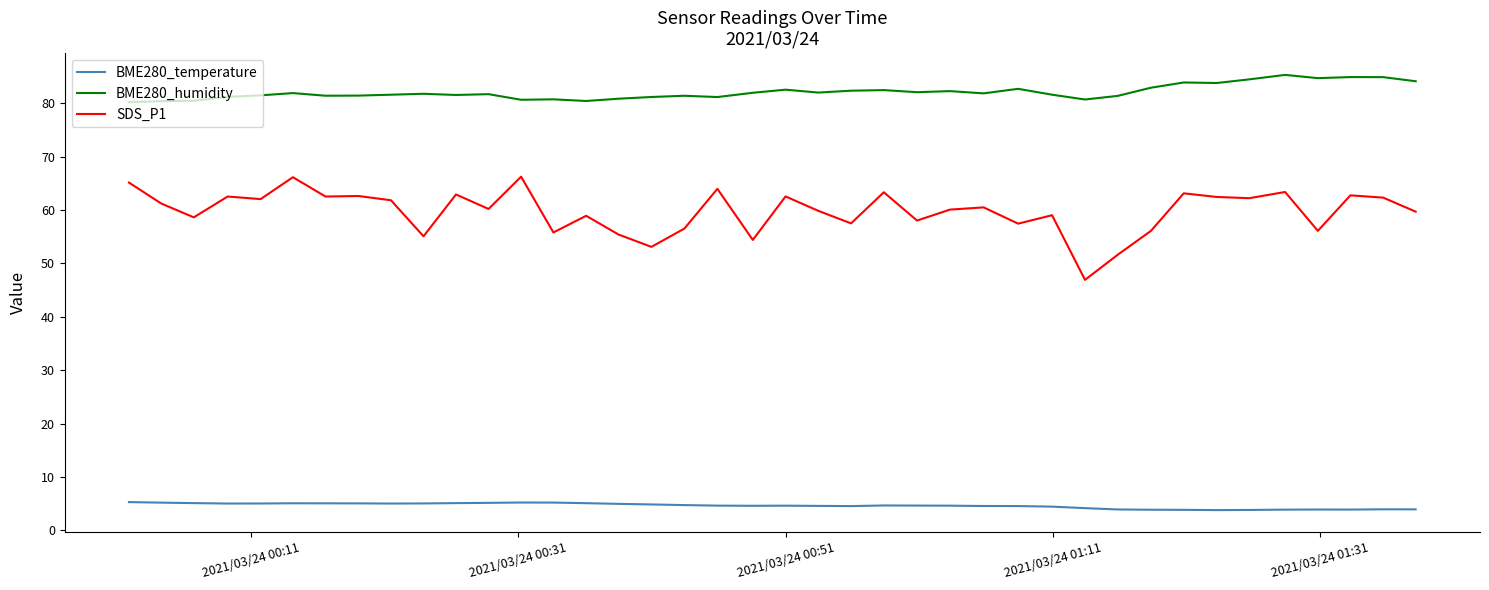

List the series in order of their overall mean, lowest first.

BME280_temperature, SDS_P1, BME280_humidity